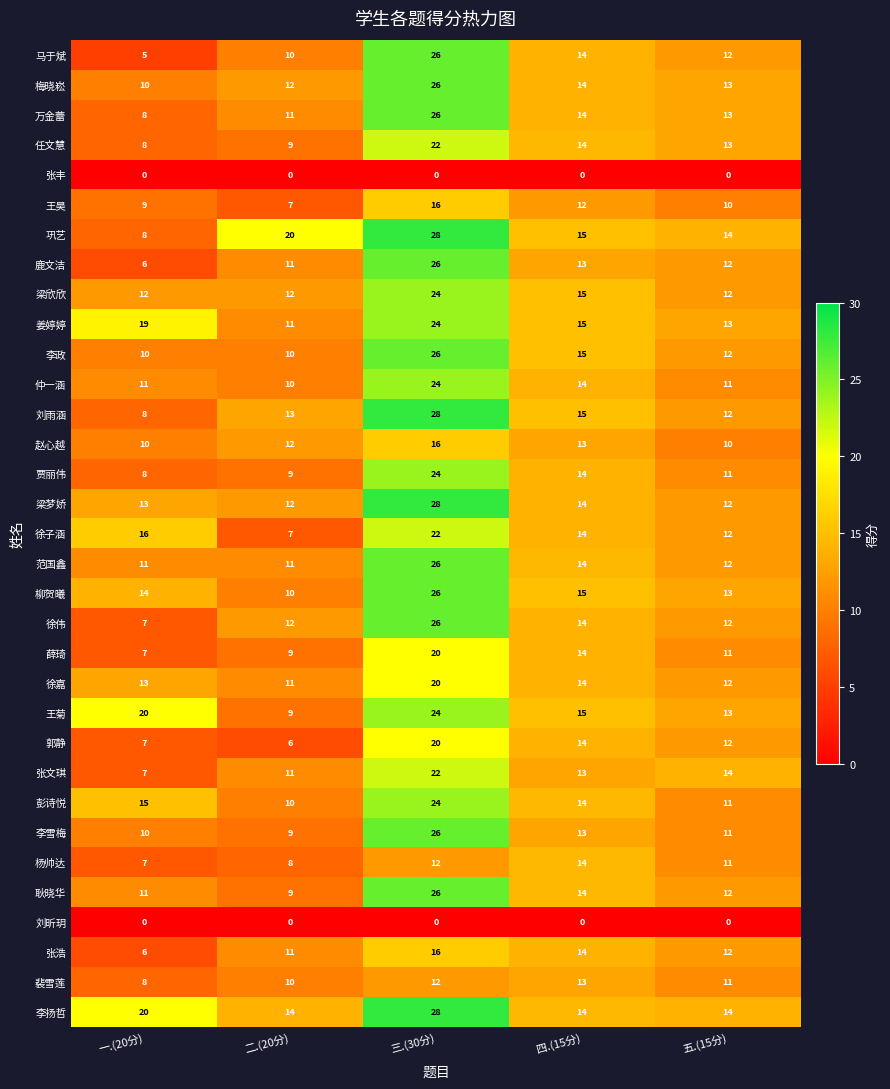

Is it true that 裴雪莲 equals 21 at 三.(30分)?

False